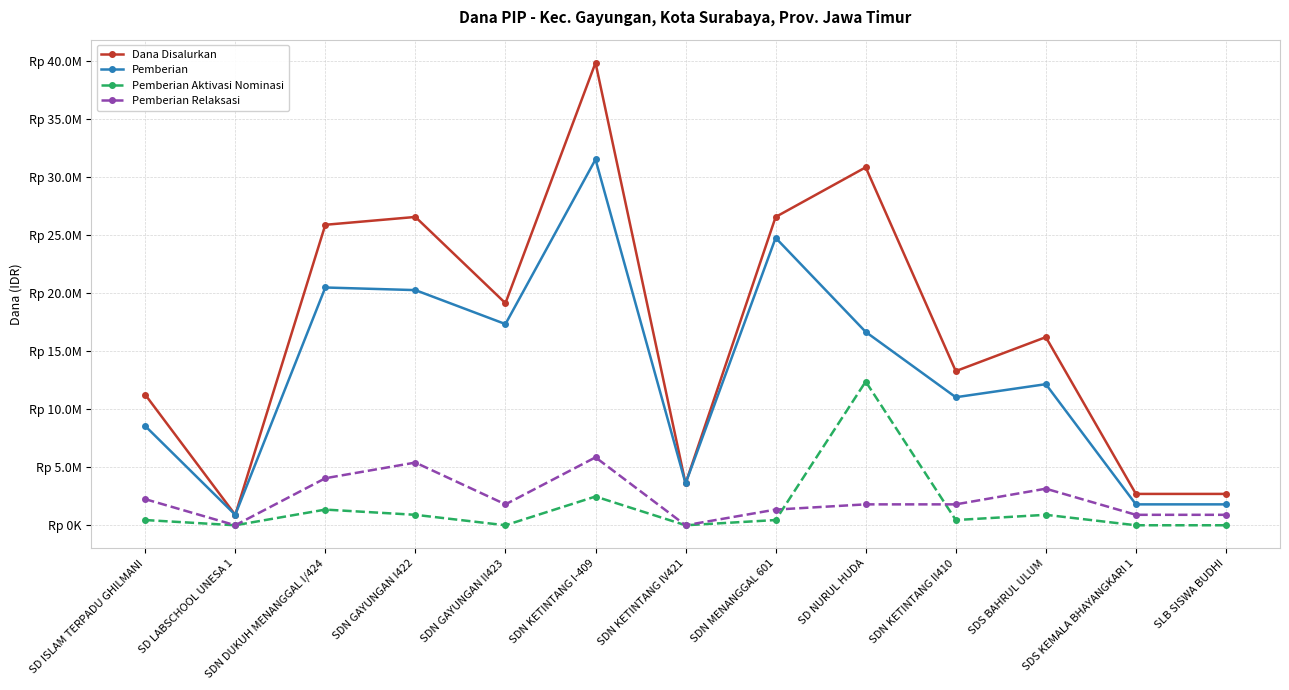

Where does the Dana Disalurkan series first go above 16200000?

SDN DUKUH MENANGGAL I/424